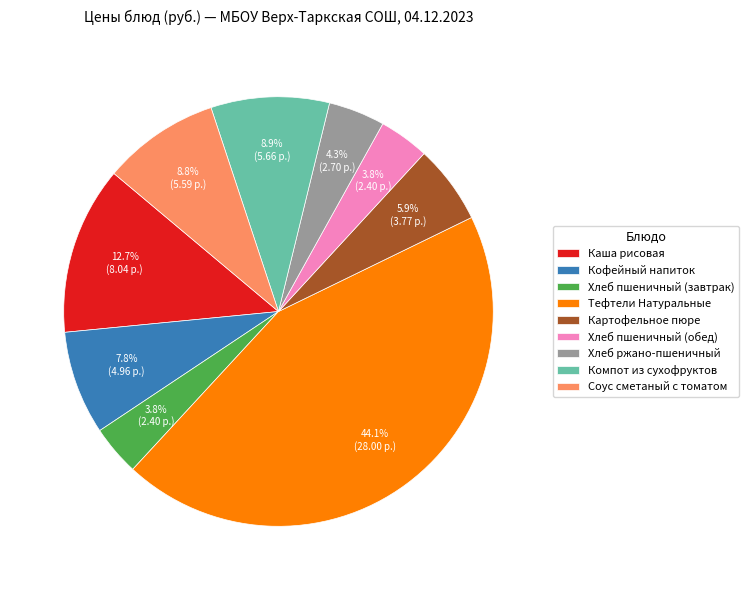

To the nearest percent, what percentage of the pie is Тефтели Натуральные?

44%